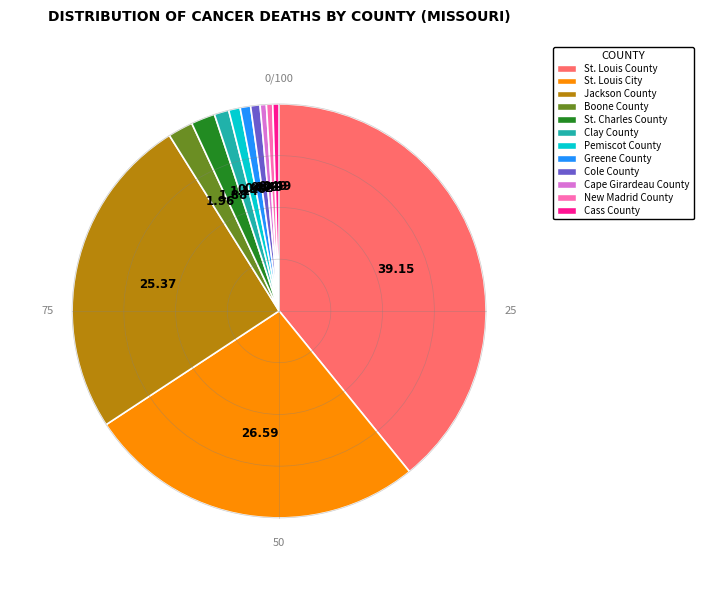

Which category has the biggest portion of the pie?

St. Louis County